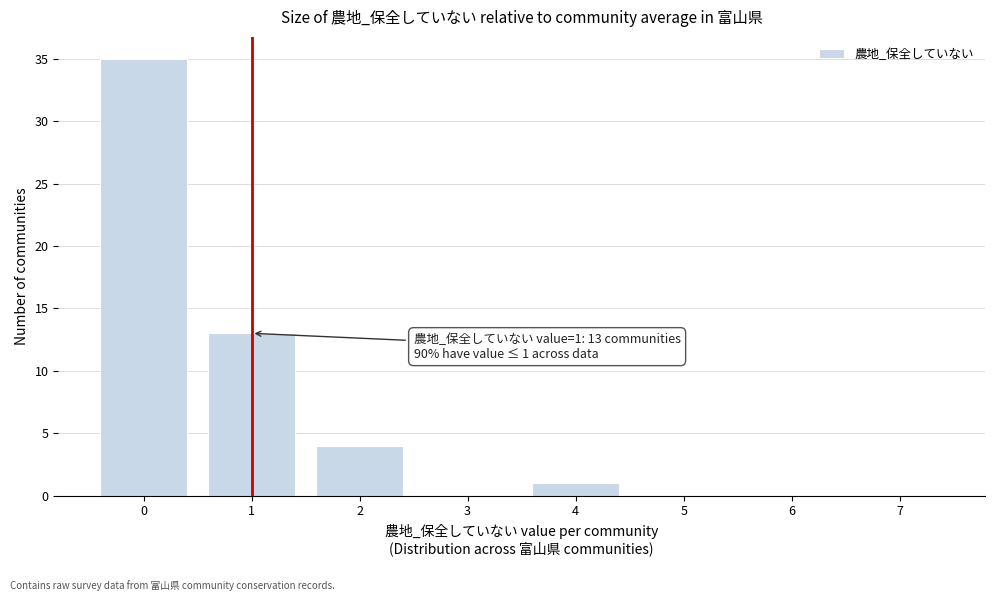

Reading left to right, extract all data points from this chart.

0=35	1=13	2=4	3=0	4=1	5=0	6=0	7=0